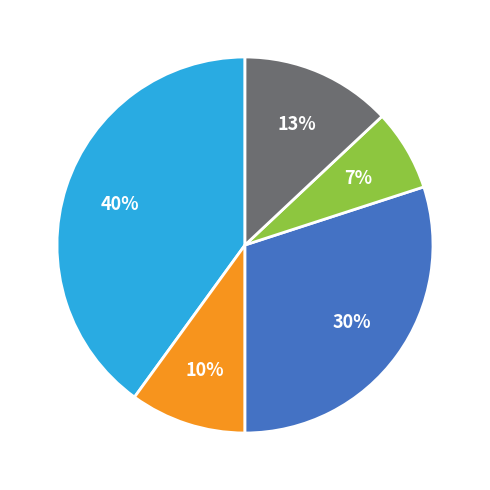

Is there any slice that represents more than half of the pie?

No